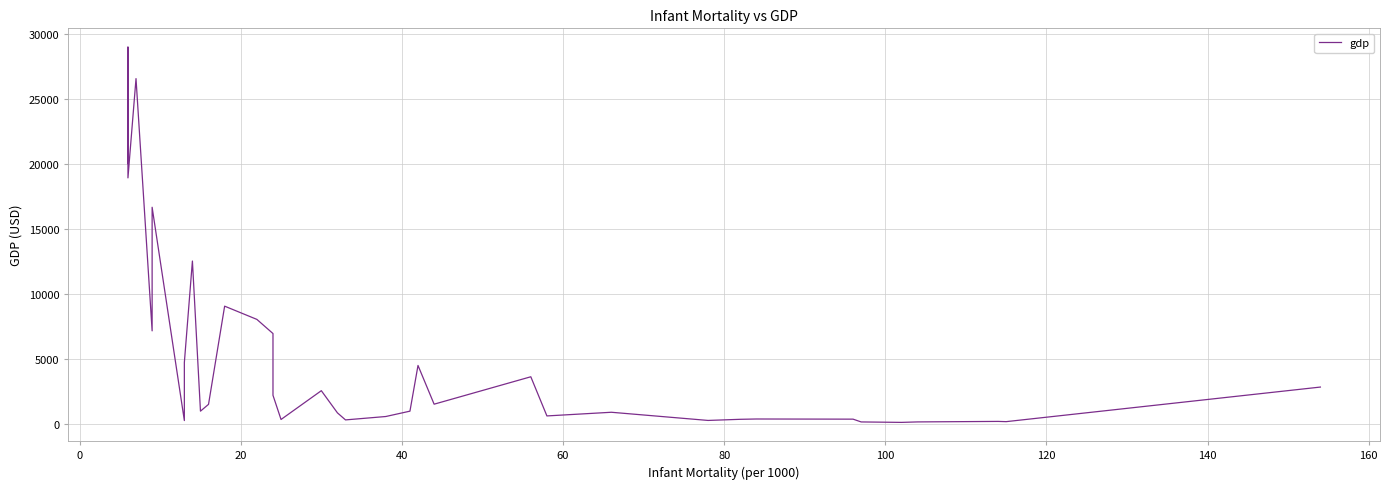

Count the number of values greater than 1518.

17